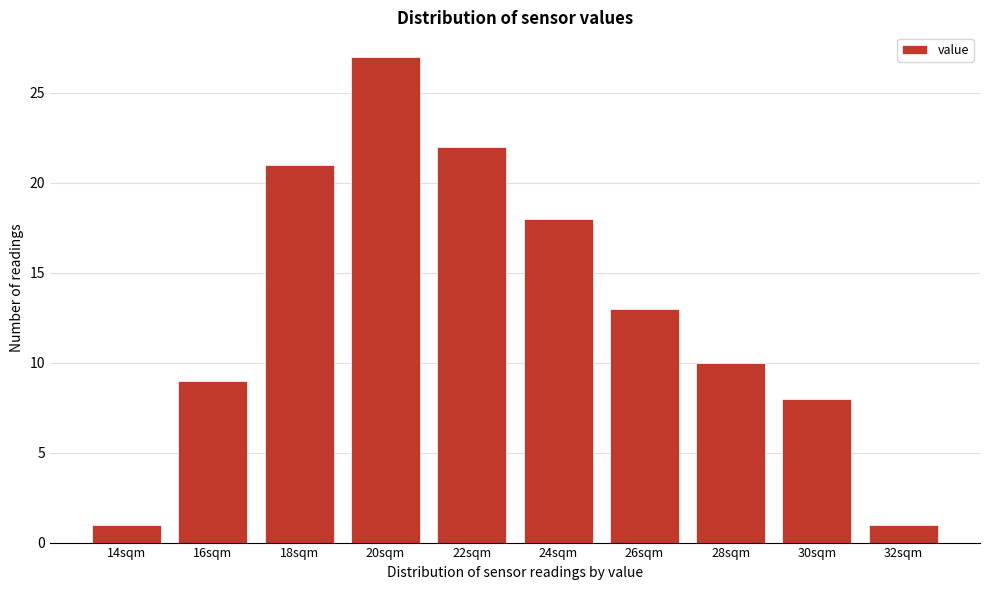

Reading left to right, list all the values displayed in this chart.

1	9	21	27	22	18	13	10	8	1